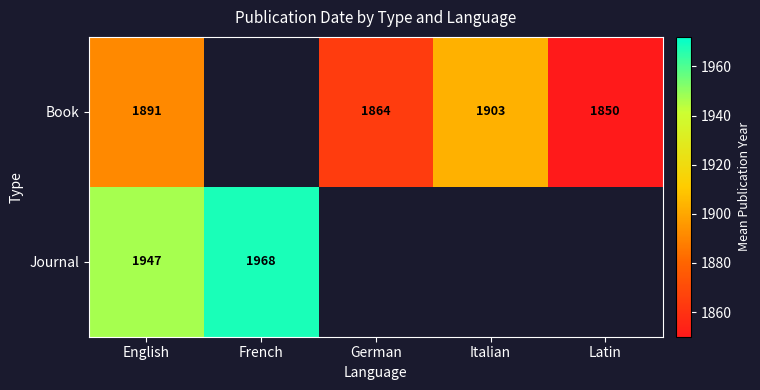

What is the sum of the Book values at German and English?

3755.3